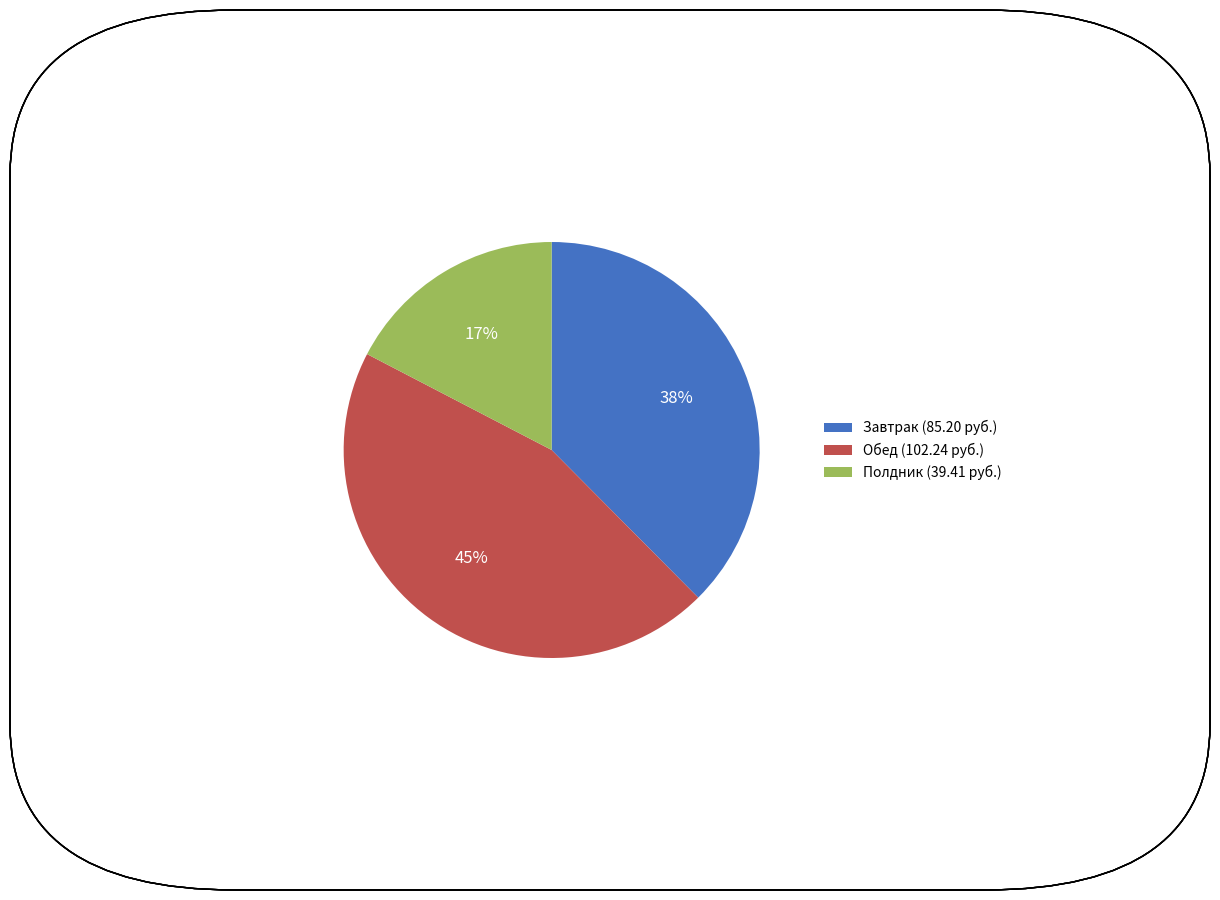

Do Обед (102.24 руб.) and Полдник (39.41 руб.) together represent more than half of the pie?

Yes